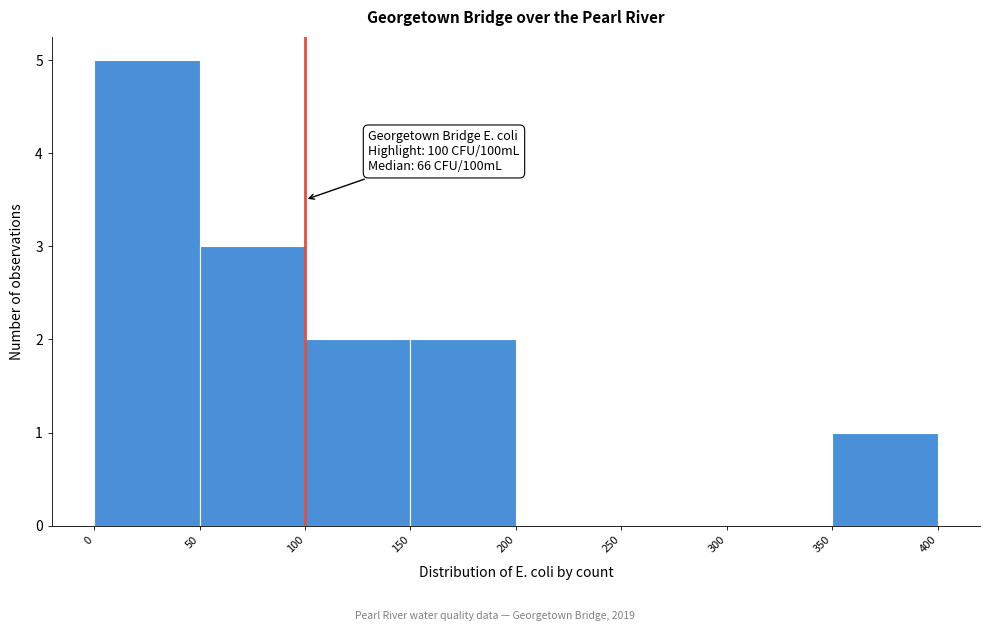

Which range on the x-axis has the tallest bar?

0 to 50